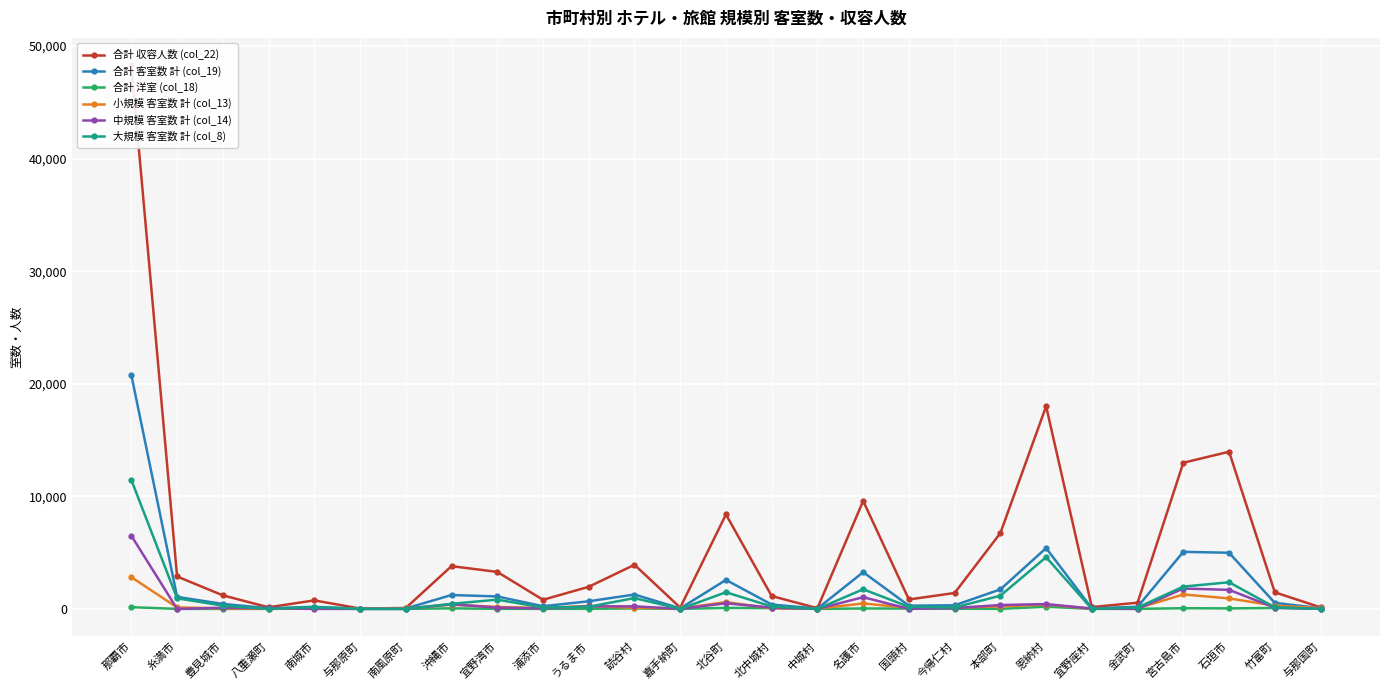

Reading right to left, what are all the values shown in this chart?

合計 収容人数 (col_22): 与那国町=139	竹富町=1472	石垣市=13960	宮古島市=12982	金武町=552	宜野座村=158	恩納村=17999	本部町=6734	今帰仁村=1413	国頭村=835	名護市=9589	中城村=60	北中城村=1139	北谷町=8390	嘉手納町=114	読谷村=3917	うるま市=1962	浦添市=807	宜野湾市=3285	沖縄市=3797	南風原町=80	与那原町=27	南城市=755	八重瀬町=140	豊見城市=1201	糸満市=2878	那覇市=48308
合計 客室数 計 (col_19): 与那国町=67	竹富町=535	石垣市=4986	宮古島市=5067	金武町=186	宜野座村=49	恩納村=5401	本部町=1731	今帰仁村=319	国頭村=284	名護市=3261	中城村=26	北中城村=386	北谷町=2573	嘉手納町=44	読谷村=1275	うるま市=676	浦添市=234	宜野湾市=1104	沖縄市=1232	南風原町=36	与那原町=13	南城市=183	八重瀬町=61	豊見城市=439	糸満市=1066	那覇市=20755
合計 洋室 (col_18): 与那国町=19	竹富町=79	石垣市=43	宮古島市=60	金武町=1	宜野座村=0	恩納村=191	本部町=4	今帰仁村=14	国頭村=28	名護市=37	中城村=0	北中城村=63	北谷町=88	嘉手納町=0	読谷村=38	うるま市=8	浦添市=1	宜野湾市=4	沖縄市=47	南風原町=0	与那原町=0	南城市=46	八重瀬町=0	豊見城市=0	糸満市=0	那覇市=151
小規模 客室数 計 (col_13): 与那国町=67	竹富町=288	石垣市=930	宮古島市=1281	金武町=65	宜野座村=19	恩納村=382	本部町=215	今帰仁村=125	国頭村=100	名護市=480	中城村=26	北中城村=57	北谷町=601	嘉手納町=44	読谷村=87	うるま市=265	浦添市=73	宜野湾市=174	沖縄市=371	南風原町=36	与那原町=13	南城市=36	八重瀬町=9	豊見城市=49	糸満市=128	那覇市=2814
中規模 客室数 計 (col_14): 与那国町=0	竹富町=108	石垣市=1690	宮古島市=1807	金武町=0	宜野座村=30	恩納村=426	本部町=344	今帰仁村=66	国頭村=0	名護市=1039	中城村=0	北中城村=112	北谷町=498	嘉手納町=0	読谷村=228	うるま市=223	浦添市=41	宜野湾市=110	沖縄市=411	南風原町=0	与那原町=0	南城市=0	八重瀬町=52	豊見城市=101	糸満市=0	那覇市=6495
大規模 客室数 計 (col_8): 与那国町=0	竹富町=139	石垣市=2366	宮古島市=1979	金武町=121	宜野座村=0	恩納村=4593	本部町=1172	今帰仁村=128	国頭村=184	名護市=1742	中城村=0	北中城村=217	北谷町=1474	嘉手納町=0	読谷村=960	うるま市=188	浦添市=120	宜野湾市=820	沖縄市=450	南風原町=0	与那原町=0	南城市=147	八重瀬町=0	豊見城市=289	糸満市=938	那覇市=11446